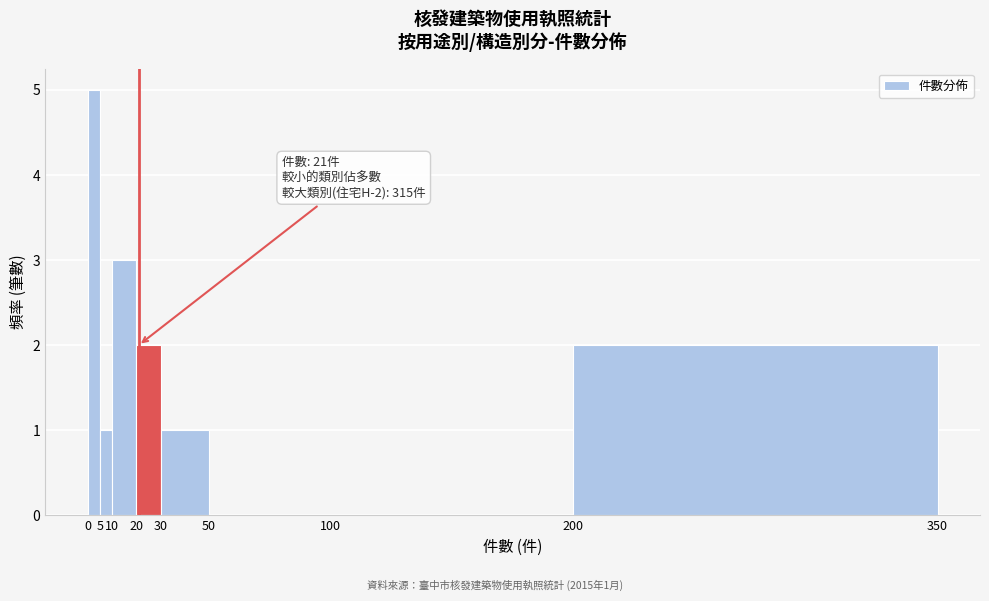

Which range on the x-axis has the tallest bar?

0 to 5